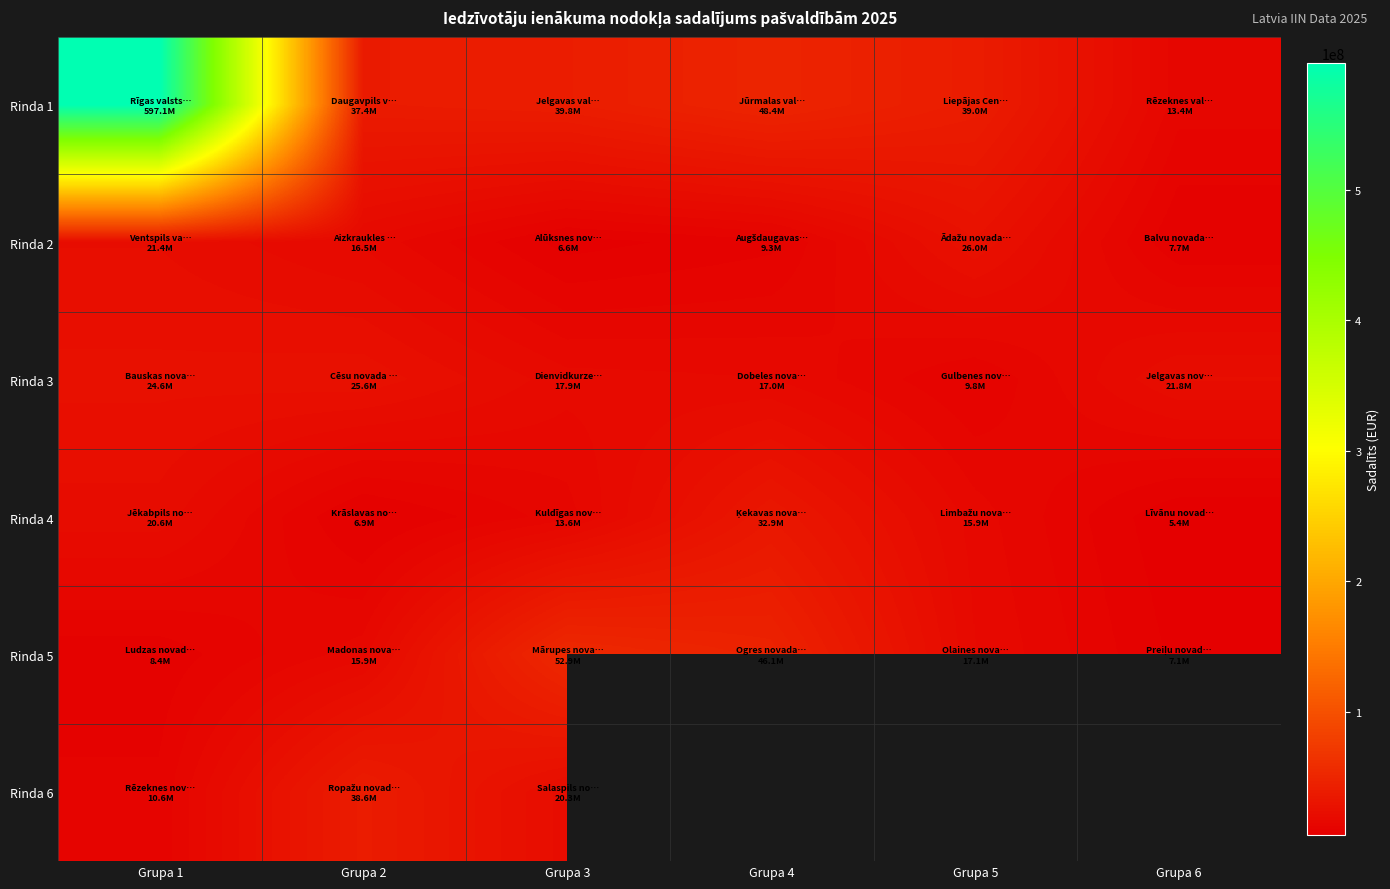

Which category has the lowest value in the Rinda 6 series?

Grupa 1